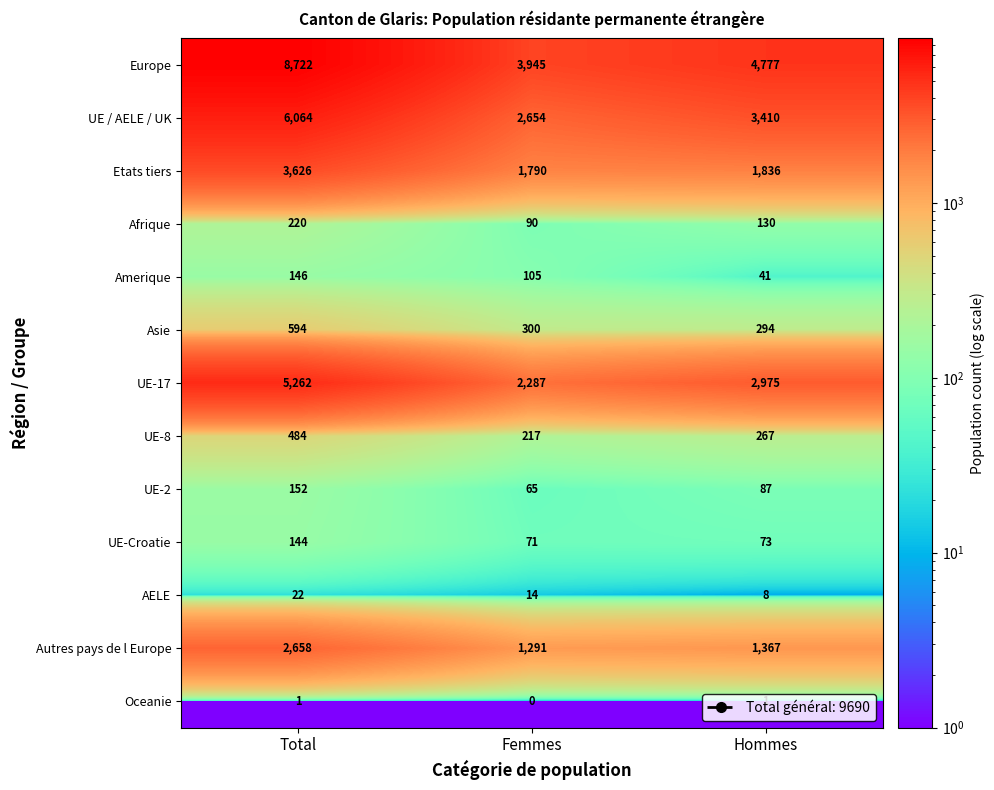

True or false: Oceanie has a value of 1 at Hommes.

True